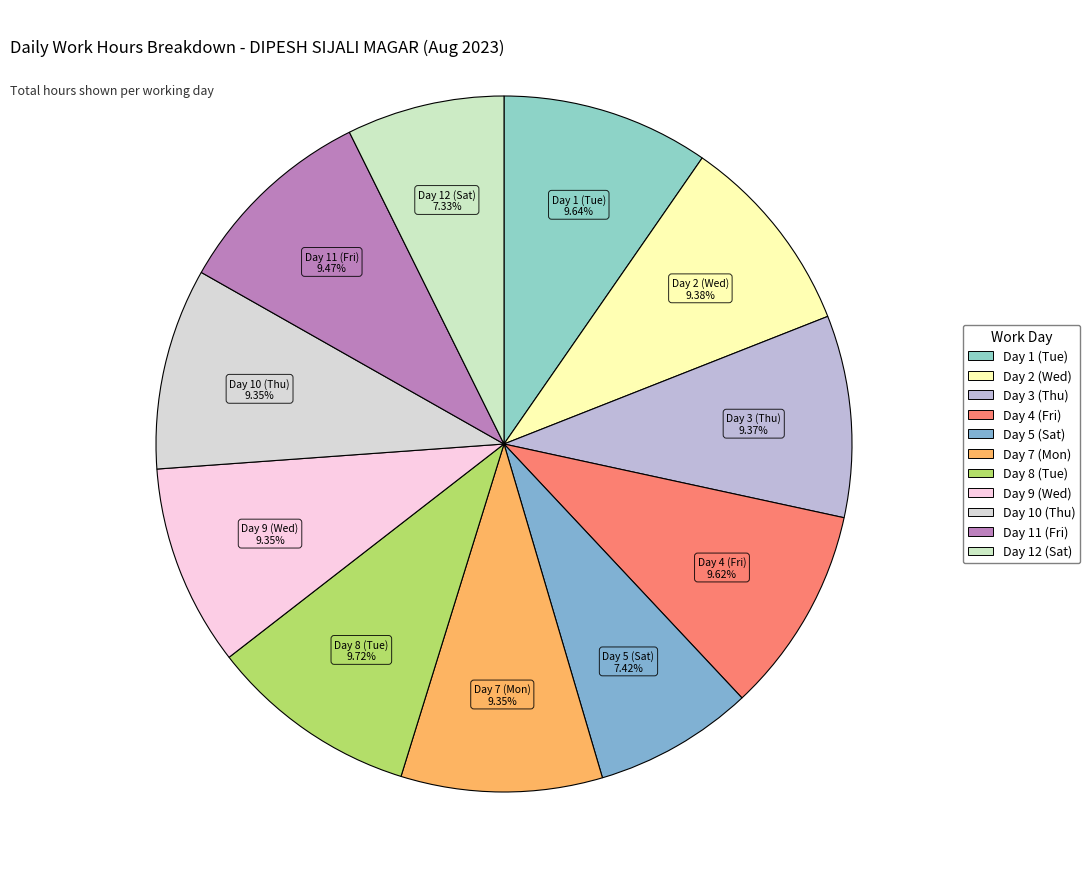

The Day 11 (Fri) slice represents 9% of the pie. True or false?

True